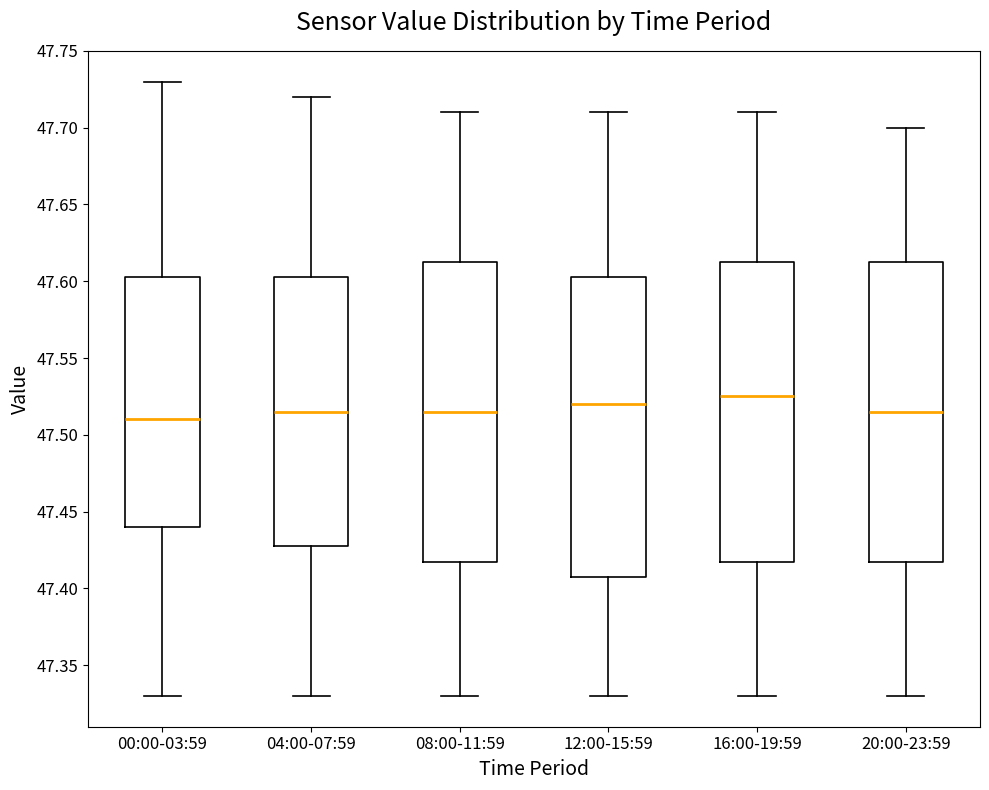

Where does the lower whisker of the box for 20:00-23:59 end on the y-axis? The values are not printed on the chart, so give them approximately, as read against the axis.

47.330